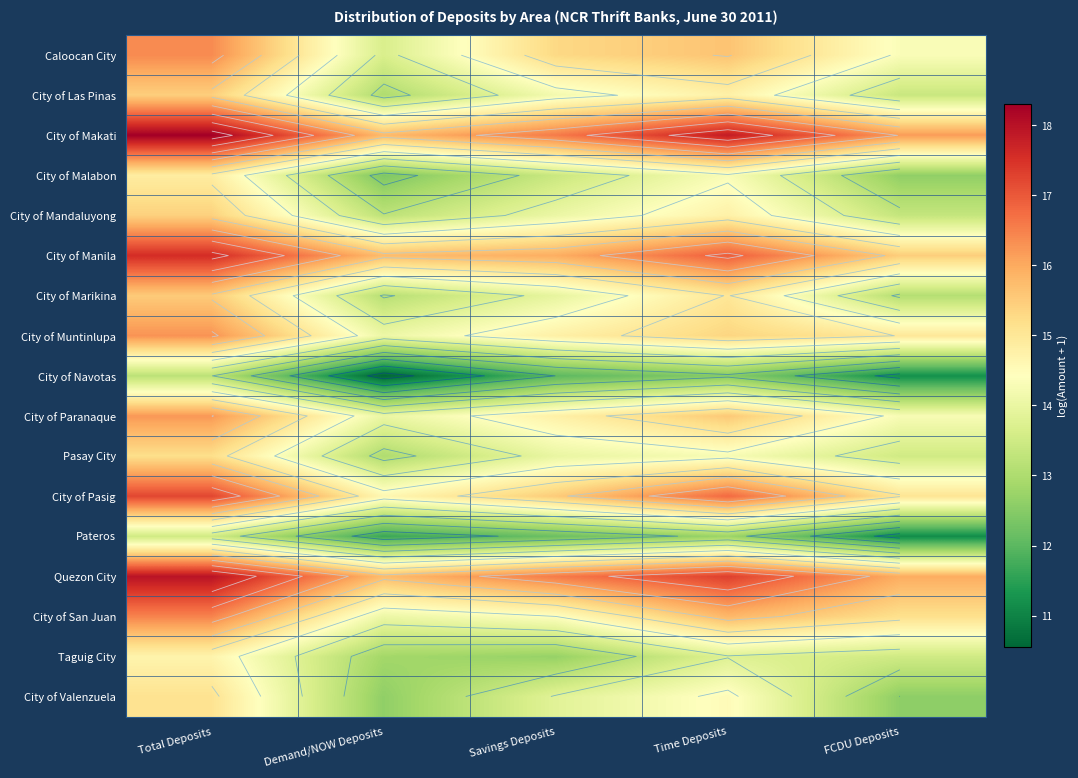

At Time Deposits, list the series in order from largest to smallest.

City of Makati, Quezon City, City of Manila, City of Pasig, City of San Juan, Caloocan City, City of Paranaque, City of Muntinlupa, City of Marikina, City of Las Pinas, City of Mandaluyong, City of Valenzuela, City of Malabon, Pasay City, Taguig City, Pateros, City of Navotas